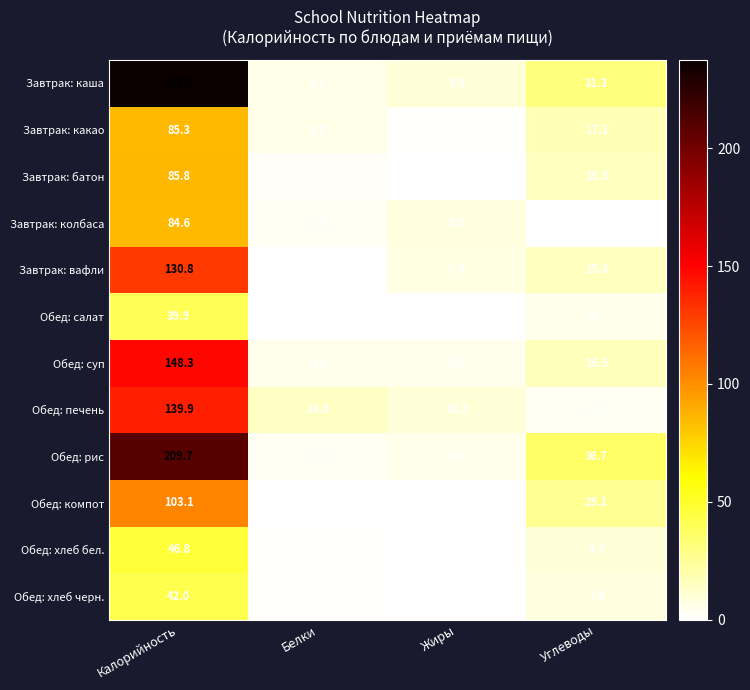

What is the maximum value shown in the chart?

237.5